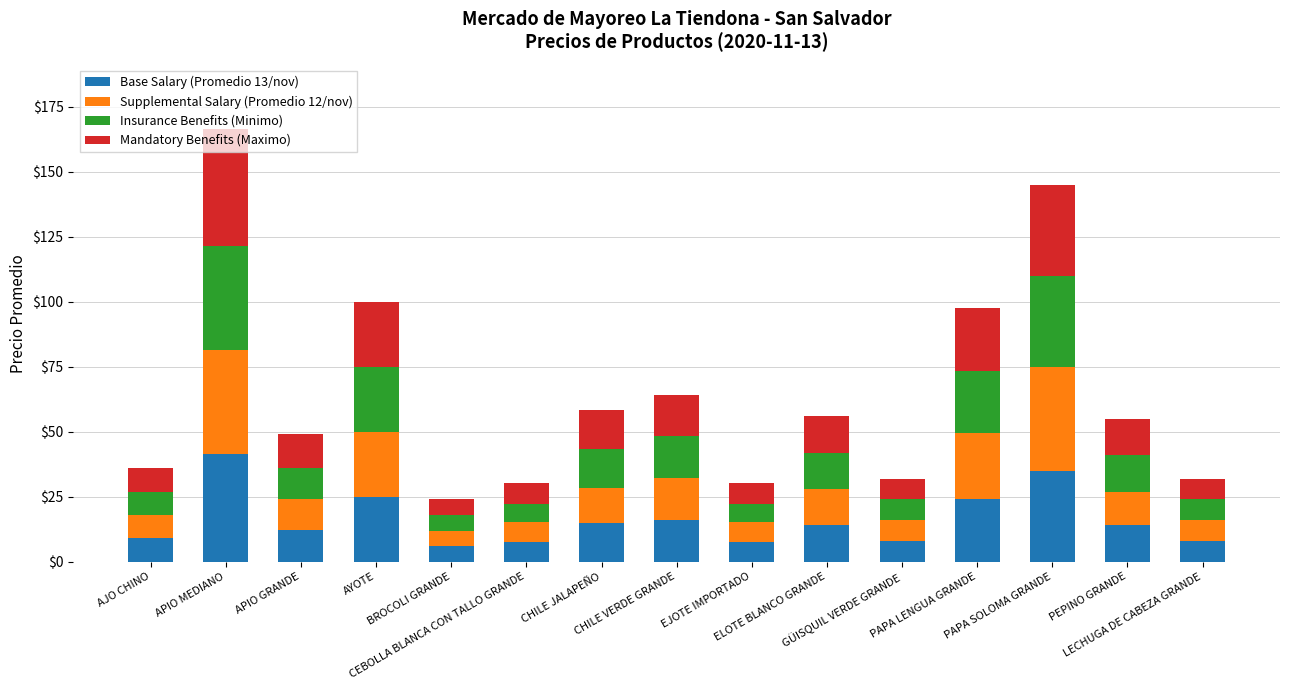

How many bars are there in total?

15